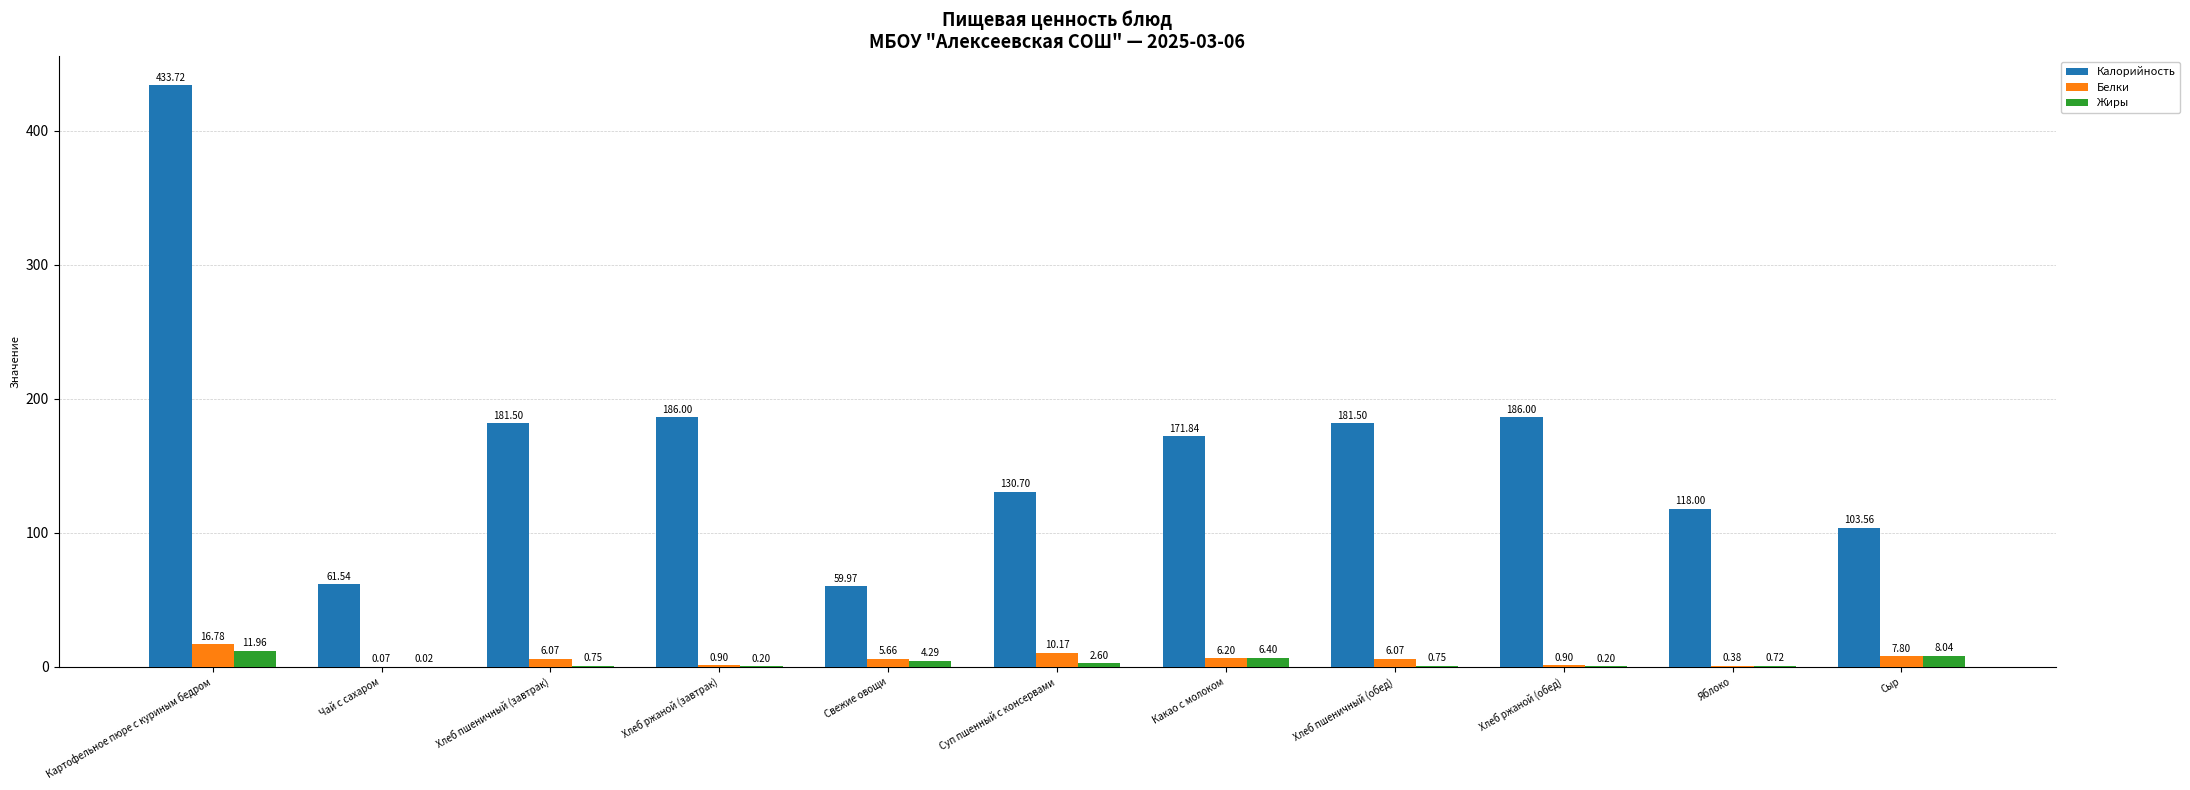

What are all the series names shown in the legend?

Калорийность, Белки, Жиры